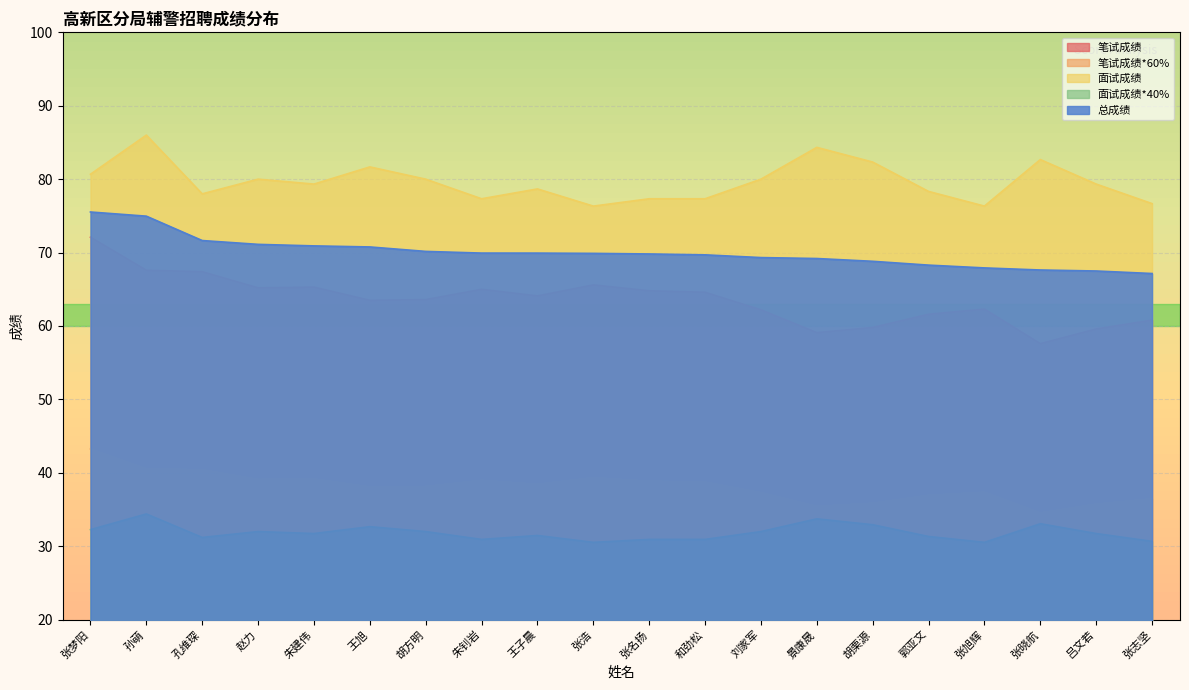

Which series has the largest range (max minus min)?

笔试成绩